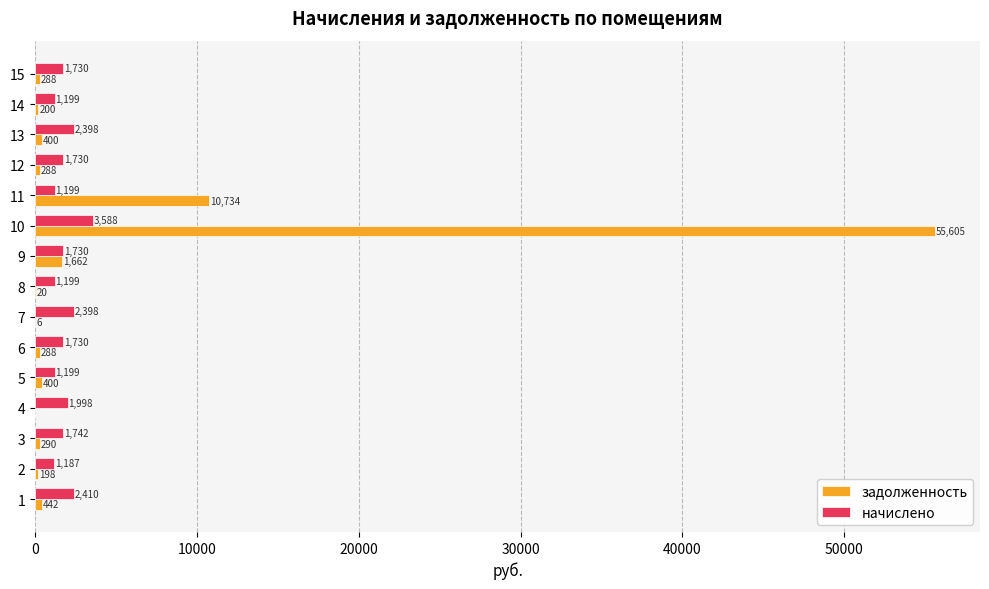

Read the начислено value at 7.

2397.6